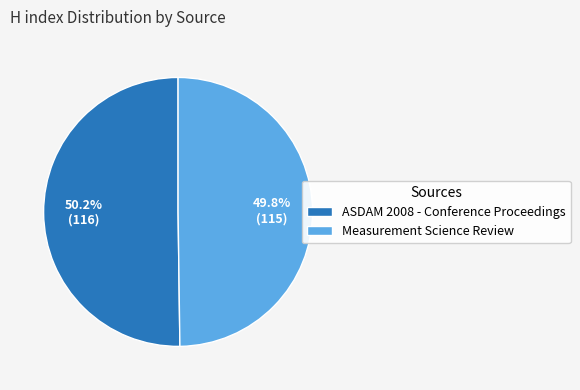

Count the number of slices in the pie.

2